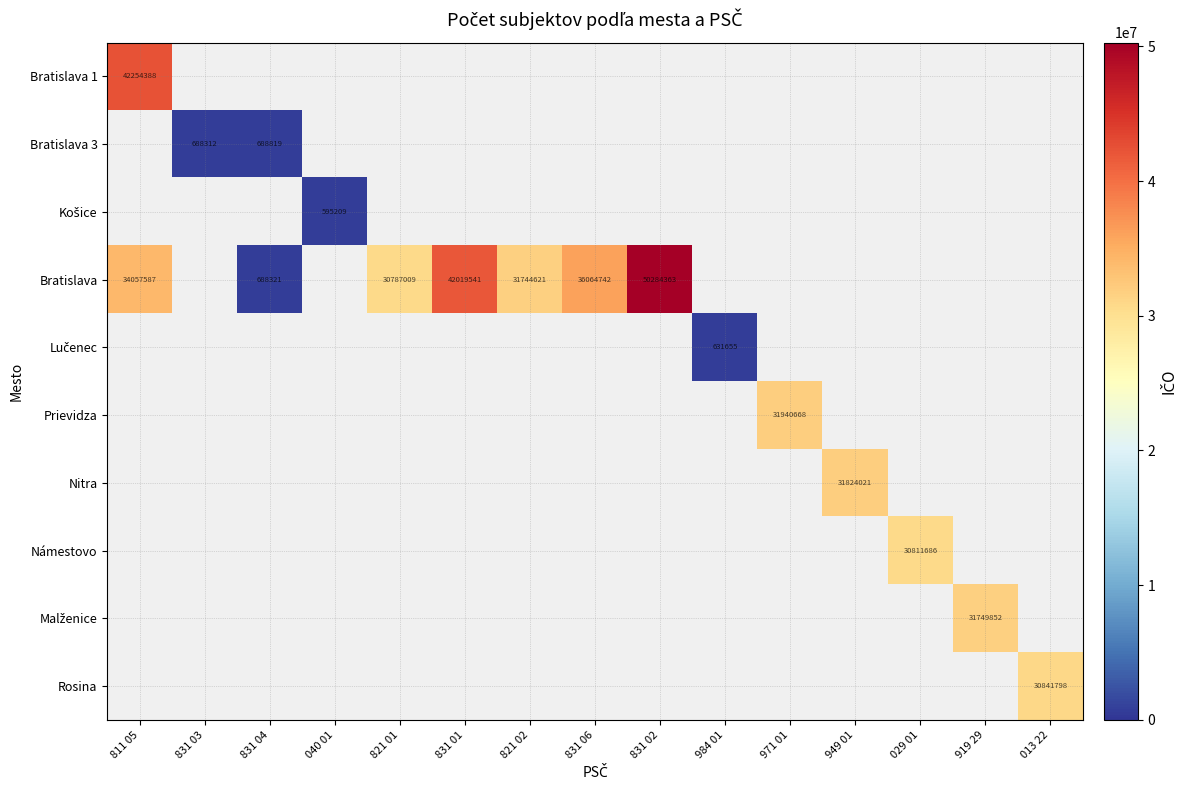

Is the value of Námestovo at 029 01 greater than the value of Prievidza at 971 01?

No